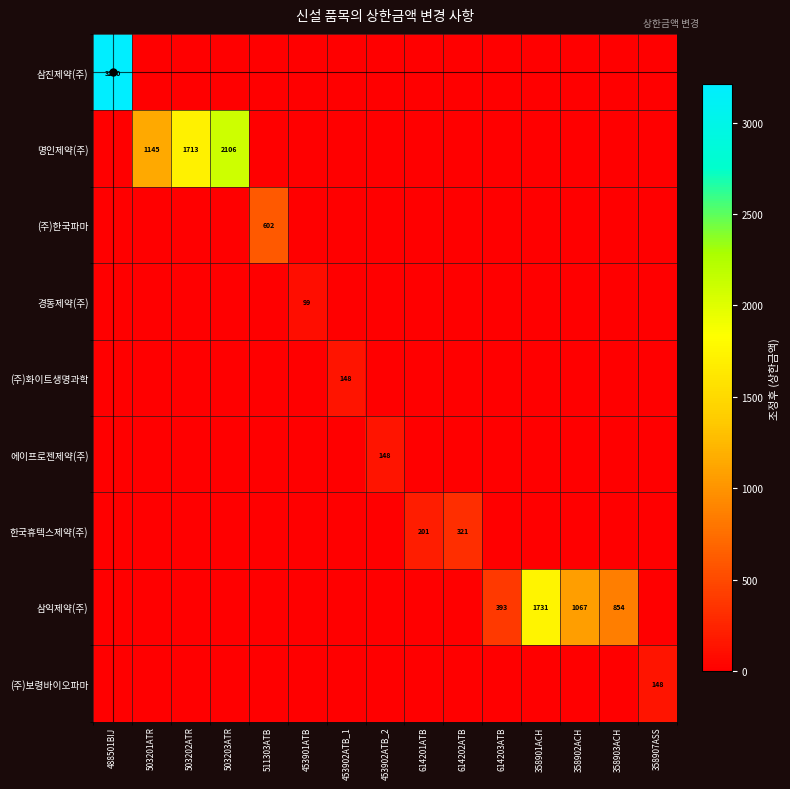

The (주)한국파마 series shows 602 at 511303ATB. True or false?

True